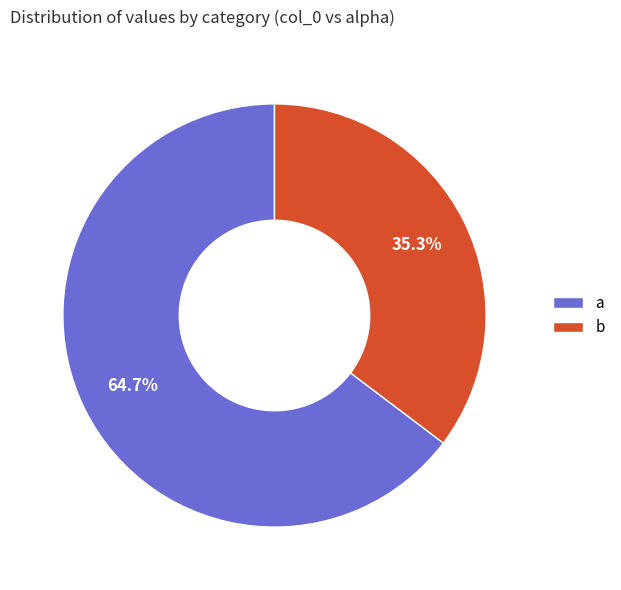

To the nearest percent, what is the average slice percentage?

50%